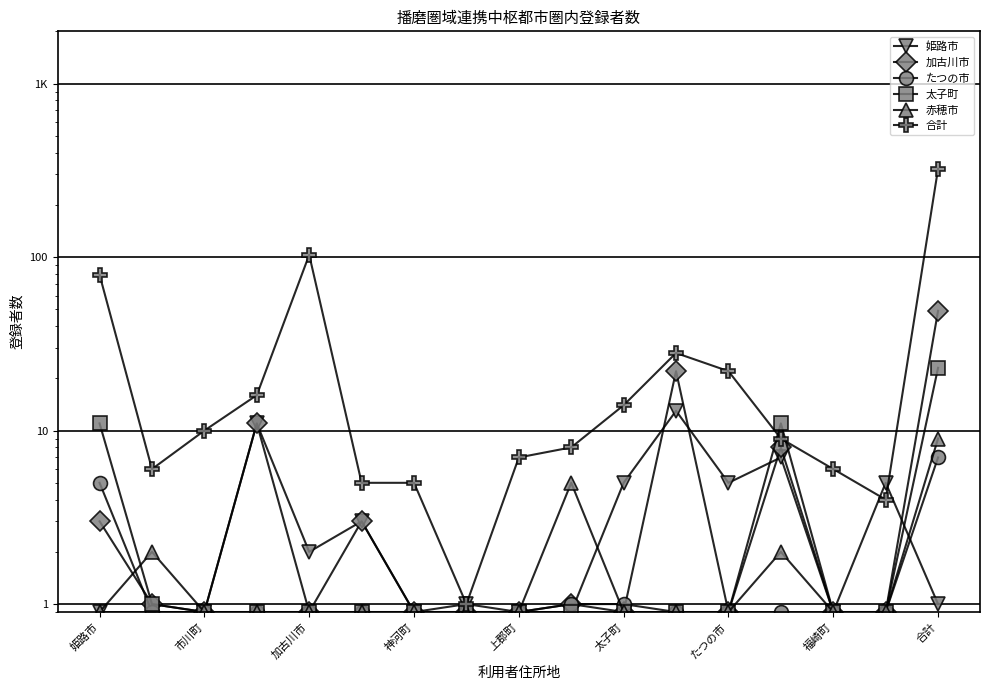

The 太子町 series shows 0.9 at 福崎町. True or false?

True